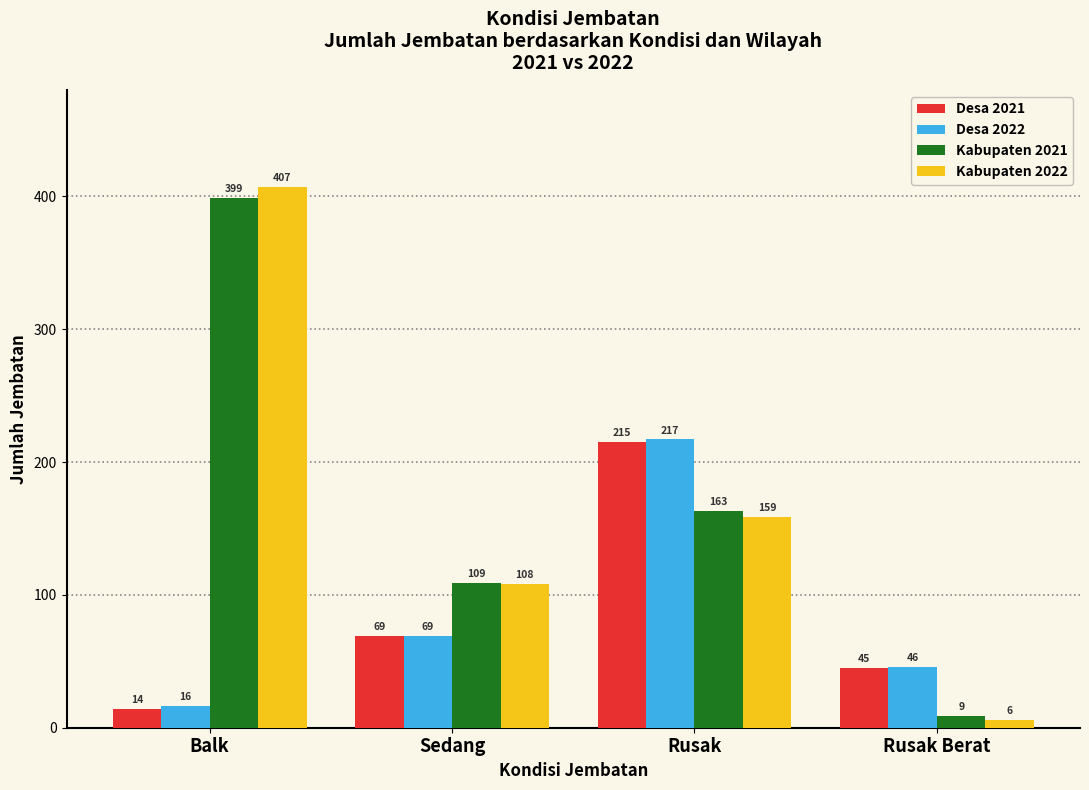

What is the difference between the maximum and minimum values in the Desa 2022 series?

201